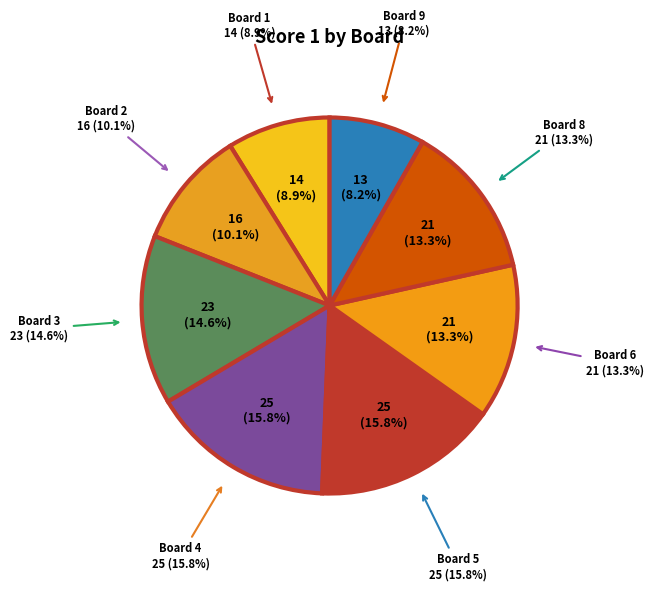

Is Board 9 the majority of the pie?

No